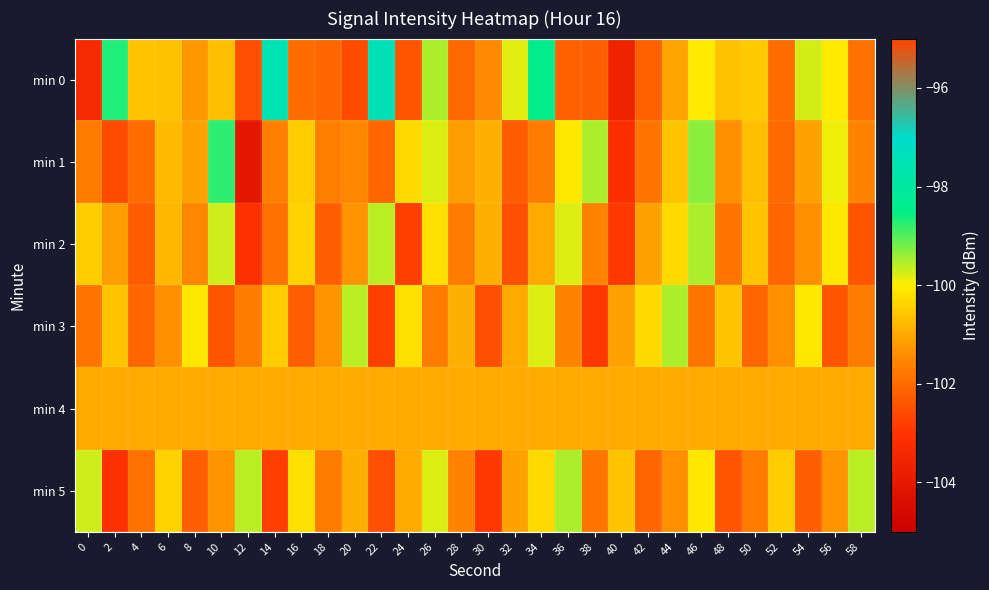

Reading right to left, list all the values displayed in this chart.

min 0: 58=-101.9	56=-100.0	54=-99.7	52=-102.0	50=-100.5	48=-100.6	46=-100.1	44=-101.1	42=-102.2	40=-103.6	38=-102.2	36=-102.2	34=-98.4	32=-99.8	30=-101.5	28=-102.1	26=-99.5	24=-102.4	22=-97.5	20=-102.6	18=-102.1	16=-102.0	14=-97.6	12=-102.5	10=-100.7	8=-101.3	6=-100.6	4=-100.6	2=-98.7	0=-103.3
min 1: 58=-101.6	56=-99.9	54=-101.1	52=-102.0	50=-100.7	48=-101.4	46=-99.3	44=-100.6	42=-101.8	40=-103.2	38=-99.5	36=-100.1	34=-101.7	32=-102.3	30=-100.9	28=-101.2	26=-99.8	24=-100.3	22=-102.1	20=-101.5	18=-101.7	16=-100.5	14=-101.6	12=-104.1	10=-98.8	8=-101.1	6=-100.7	4=-102.0	2=-102.5	0=-101.7
min 2: 58=-102.4	56=-100.1	54=-101.4	52=-102.1	50=-100.6	48=-101.8	46=-99.5	44=-100.3	42=-101.1	40=-102.9	38=-101.6	36=-99.8	34=-101.0	32=-102.5	30=-100.9	28=-101.7	26=-100.2	24=-102.8	22=-99.6	20=-101.3	18=-102.2	16=-100.4	14=-101.9	12=-103.1	10=-99.7	8=-101.5	6=-100.8	4=-102.3	2=-101.2	0=-100.5
min 3: 58=-101.7	56=-102.4	54=-100.1	52=-101.4	50=-102.1	48=-100.6	46=-101.8	44=-99.5	42=-100.3	40=-101.1	38=-102.9	36=-101.6	34=-99.8	32=-101.0	30=-102.5	28=-100.9	26=-101.7	24=-100.2	22=-102.8	20=-99.6	18=-101.3	16=-102.2	14=-100.5	12=-101.7	10=-102.4	8=-100.1	6=-101.4	4=-102.1	2=-100.6	0=-101.8
min 4: 58=-101.0	56=-101.0	54=-101.0	52=-101.0	50=-101.0	48=-101.0	46=-101.0	44=-101.0	42=-101.0	40=-101.0	38=-101.0	36=-101.0	34=-101.0	32=-101.0	30=-101.0	28=-101.0	26=-101.0	24=-101.0	22=-101.0	20=-101.0	18=-101.0	16=-101.0	14=-101.0	12=-101.0	10=-101.0	8=-101.0	6=-101.0	4=-101.0	2=-101.0	0=-101.0
min 5: 58=-99.6	56=-101.3	54=-102.2	52=-100.5	50=-101.7	48=-102.4	46=-100.1	44=-101.4	42=-102.1	40=-100.6	38=-101.8	36=-99.5	34=-100.3	32=-101.1	30=-102.9	28=-101.6	26=-99.8	24=-101.0	22=-102.5	20=-100.9	18=-101.7	16=-100.2	14=-102.8	12=-99.6	10=-101.3	8=-102.2	6=-100.4	4=-101.9	2=-103.1	0=-99.7